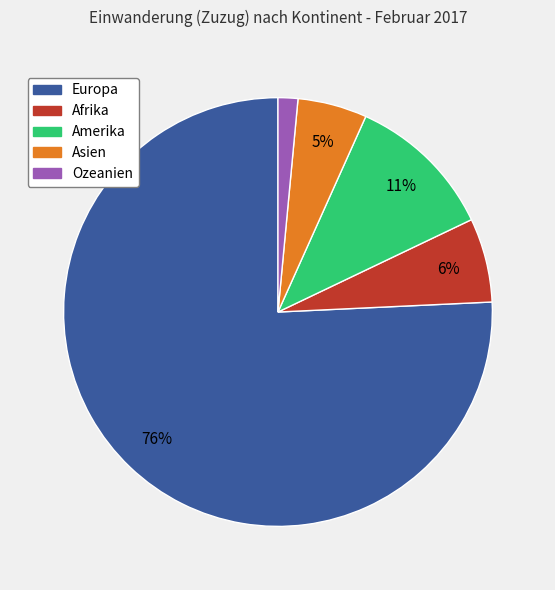

Rank the categories by value from highest to lowest.

Europa, Amerika, Afrika, Asien, Ozeanien